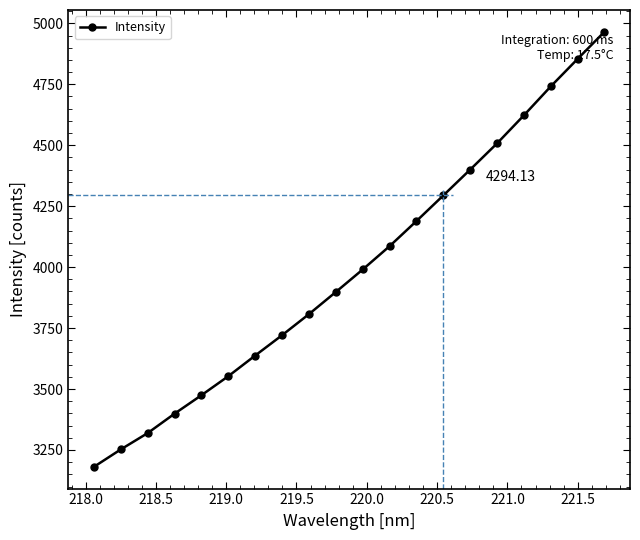

How many data points does each series have?

20